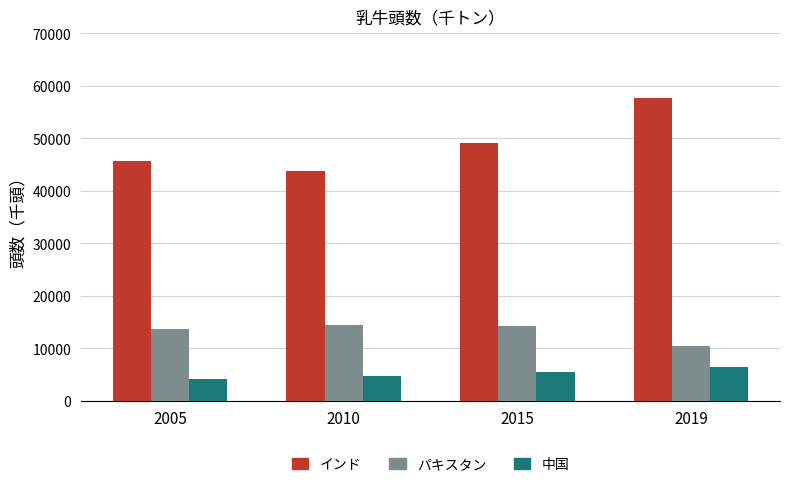

Where is パキスタン nearest to the value 12417?

2005